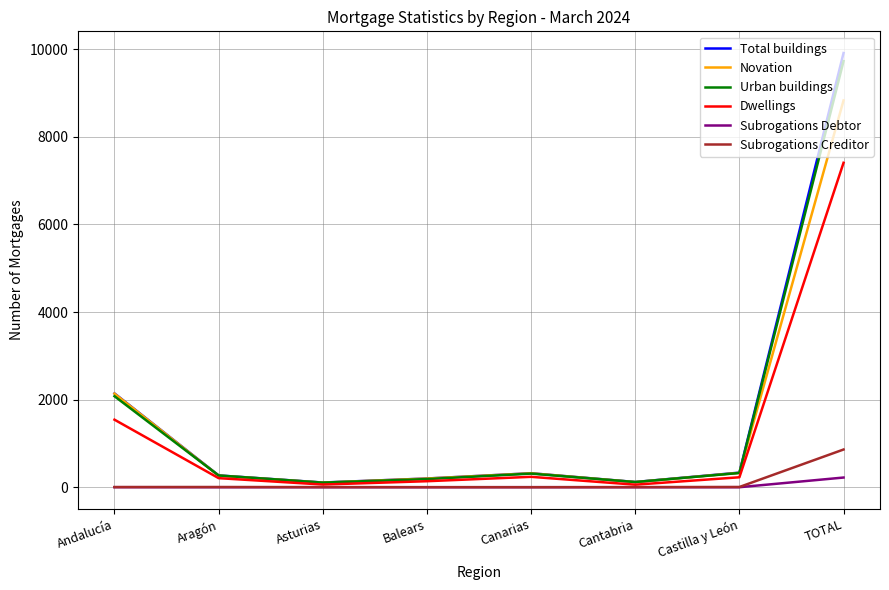

Is the value of Subrogations Debtor at Aragón greater than the value of Novation at Castilla y León?

No